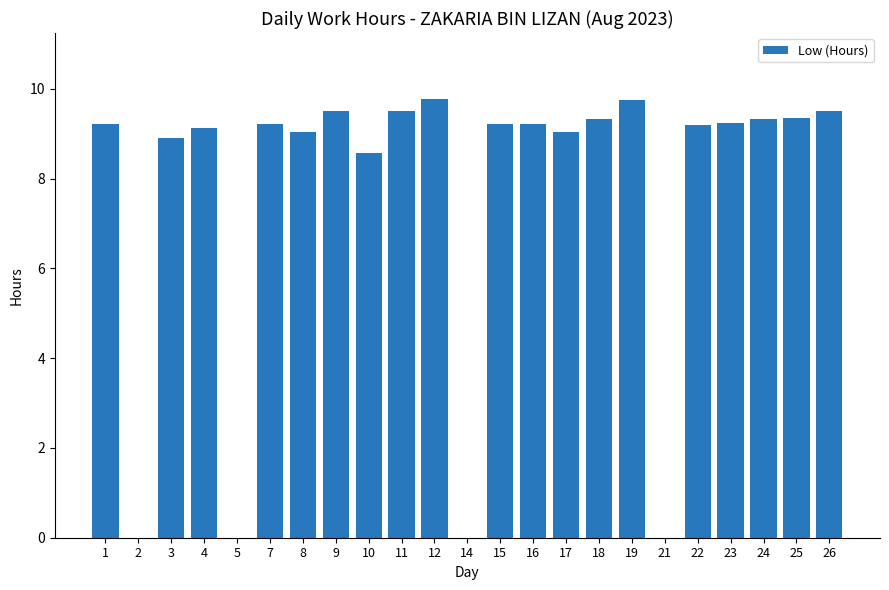

What is the sum of all values?

176.1